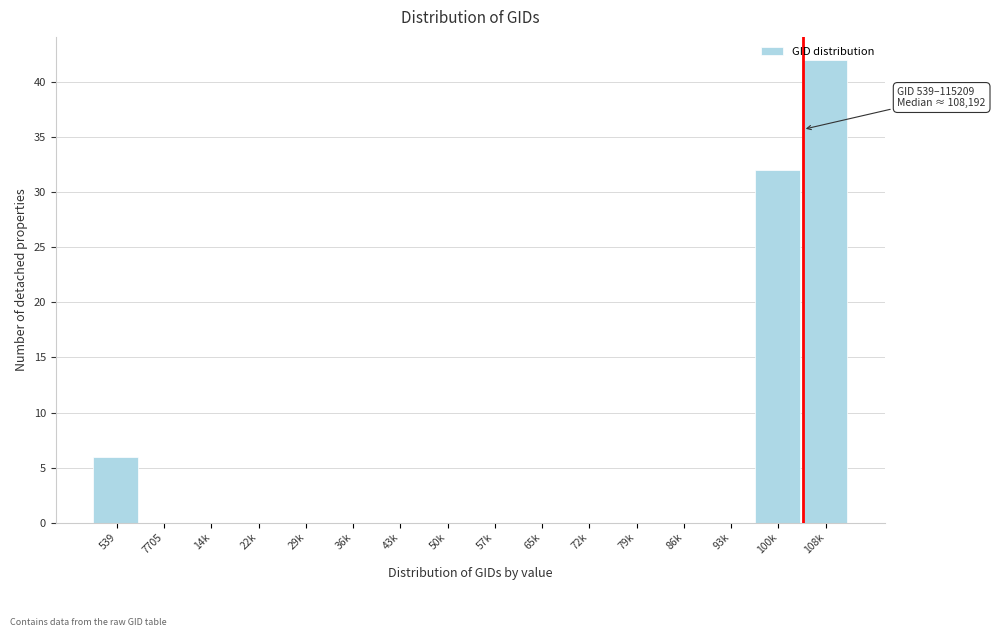

What is the maximum value shown in the chart?

42